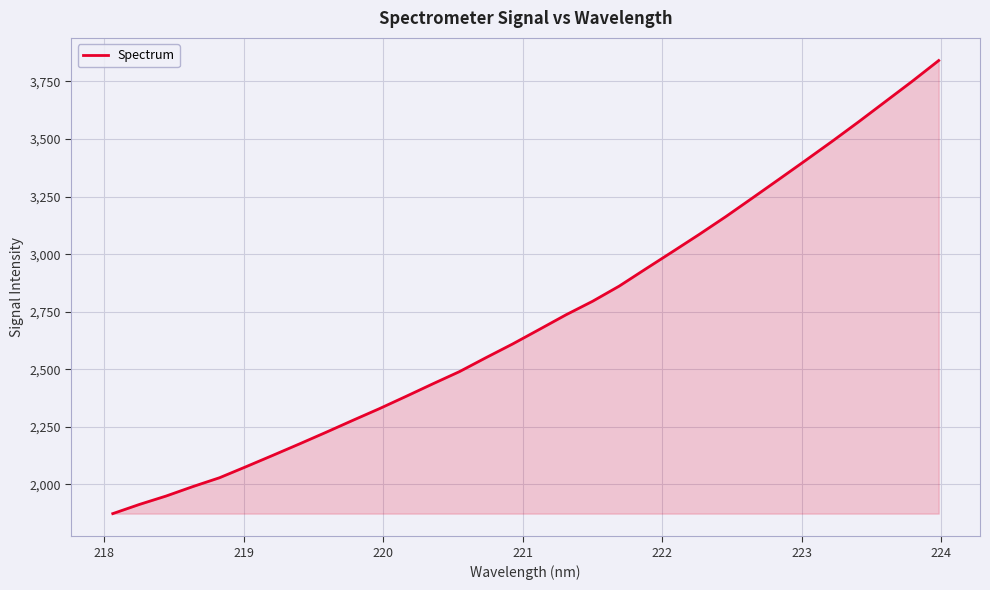

What is the smallest value displayed?

1873.5